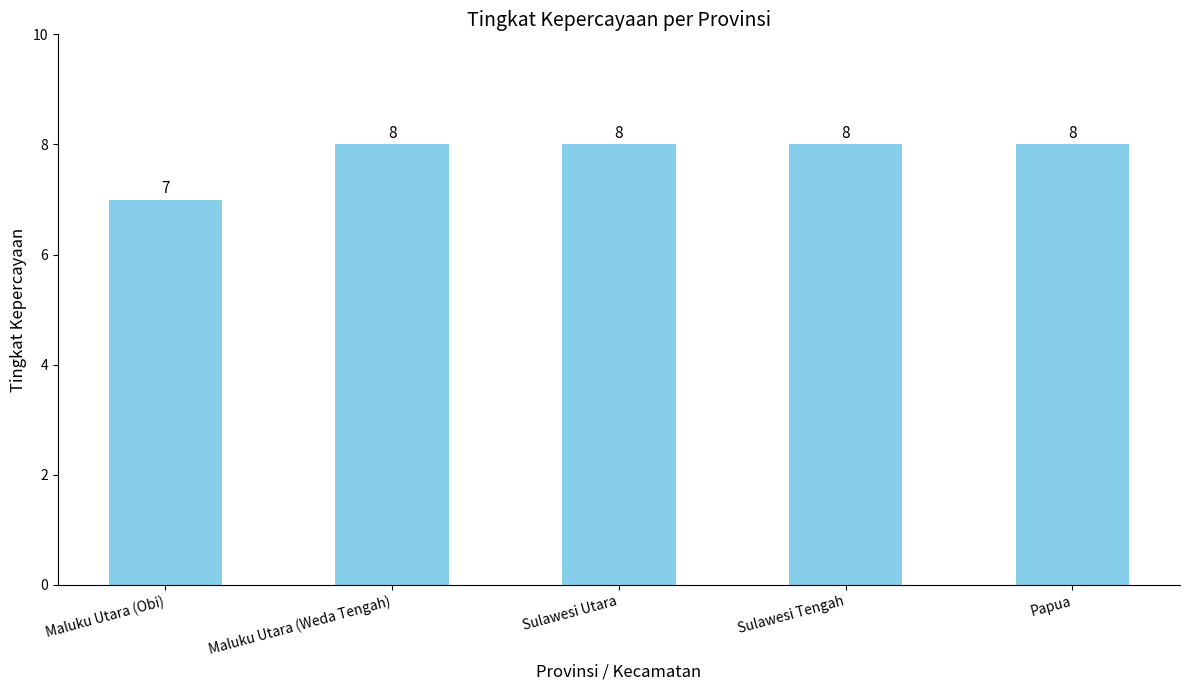

What is the approximate value at Maluku Utara (Weda Tengah)?

8